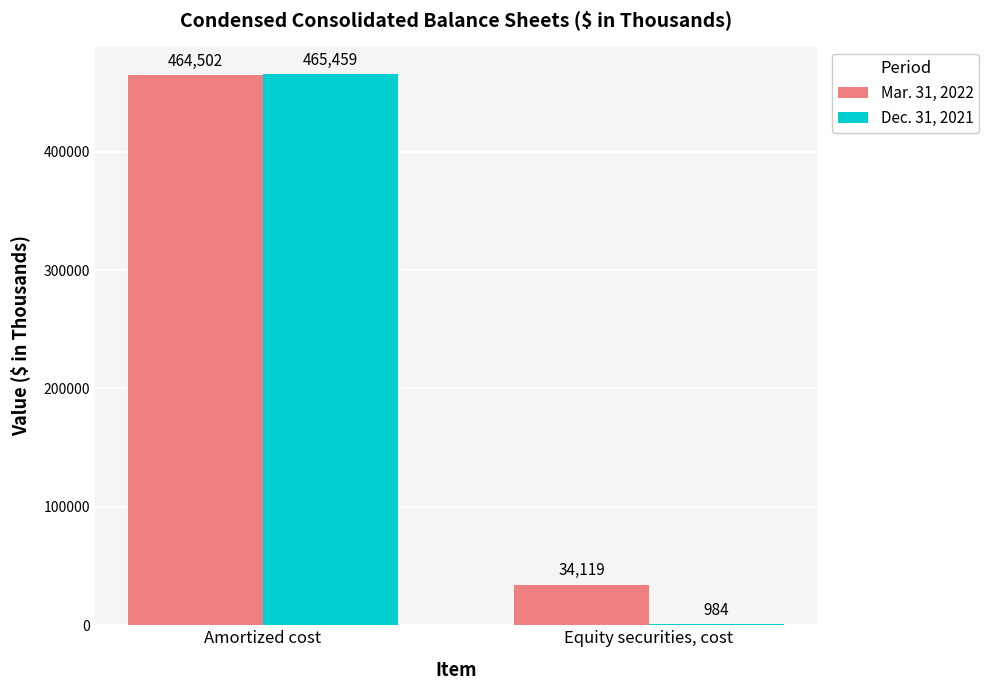

What value does the Mar. 31, 2022 series have at Amortized cost, to the nearest 100?

464500